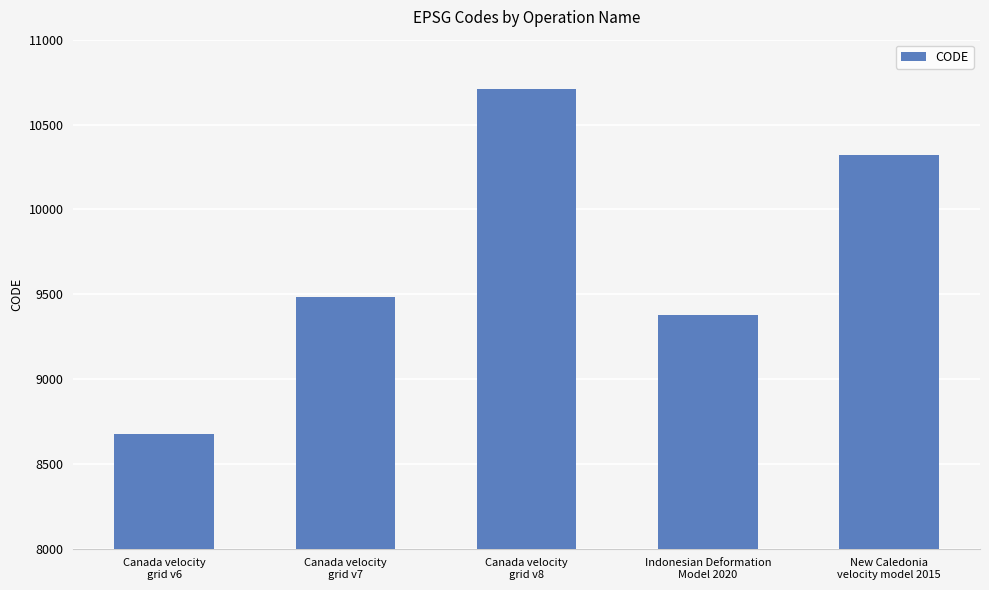

What is the average value?

9713